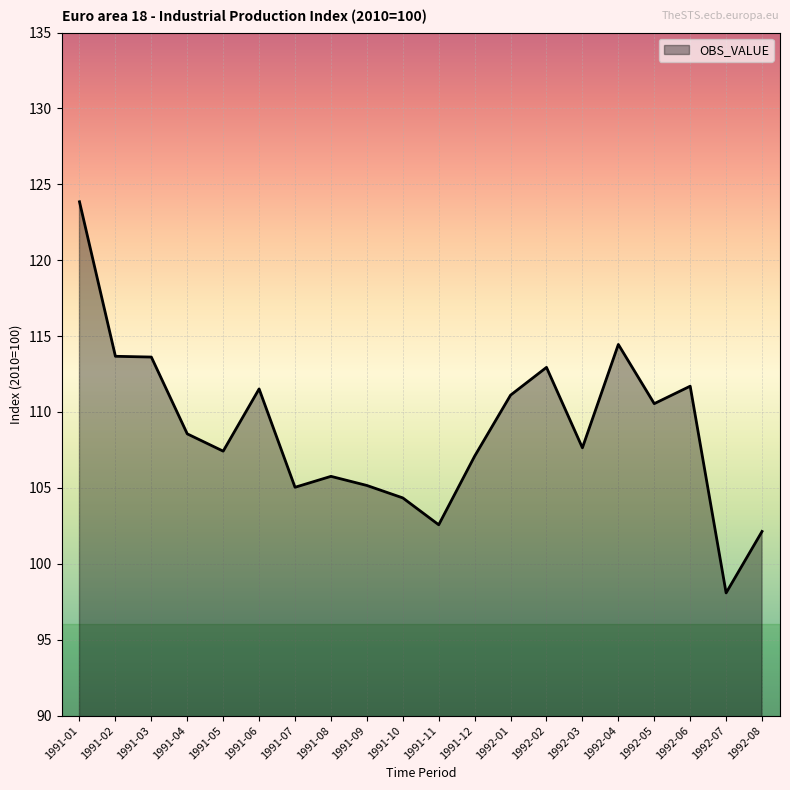

Between 1992-03 and 1991-02, which is larger?

1991-02